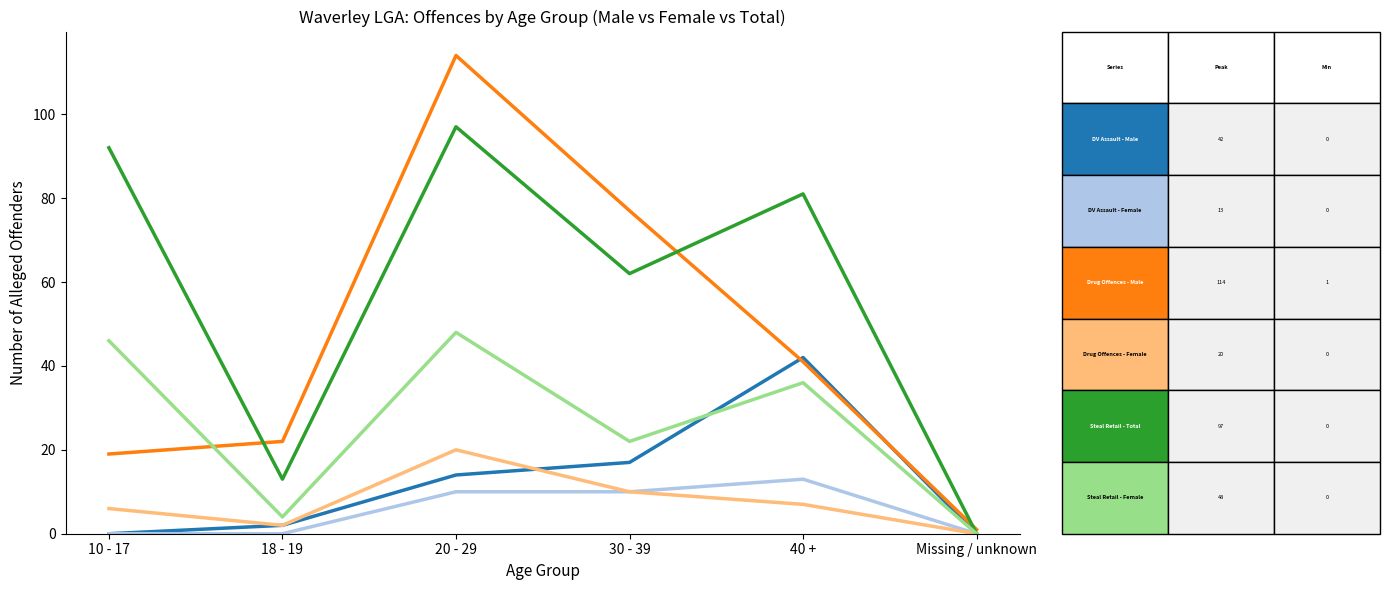

At which category is the sum across all series the highest?

20 - 29